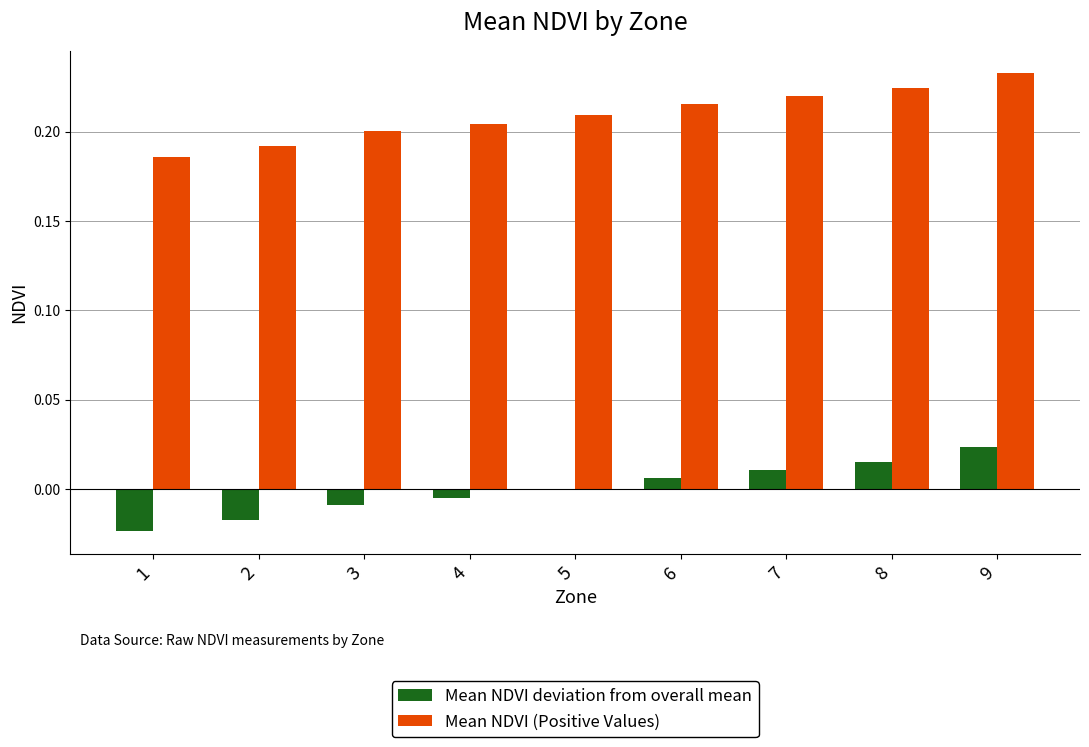

The Mean NDVI (Positive Values) series shows 0.3 at 5. True or false?

False